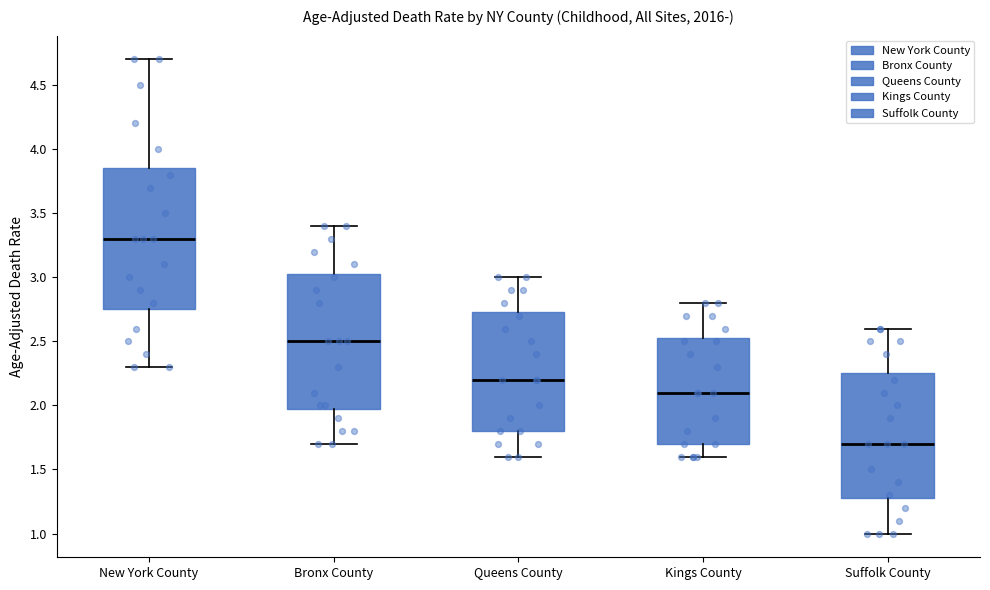

Reading left to right, read every box against the y-axis: the position of its median line, the range the box covers, and the ends of its whiskers. The values are not printed on the chart, so give them approximately, as read against the axis.

New York County: median 3.30, box 2.75 to 3.85, whiskers 2.30 to 4.70
Bronx County: median 2.50, box 2.00 to 3.05, whiskers 1.70 to 3.40
Queens County: median 2.20, box 1.80 to 2.75, whiskers 1.60 to 3.00
Kings County: median 2.10, box 1.70 to 2.55, whiskers 1.60 to 2.80
Suffolk County: median 1.70, box 1.30 to 2.25, whiskers 1.00 to 2.60